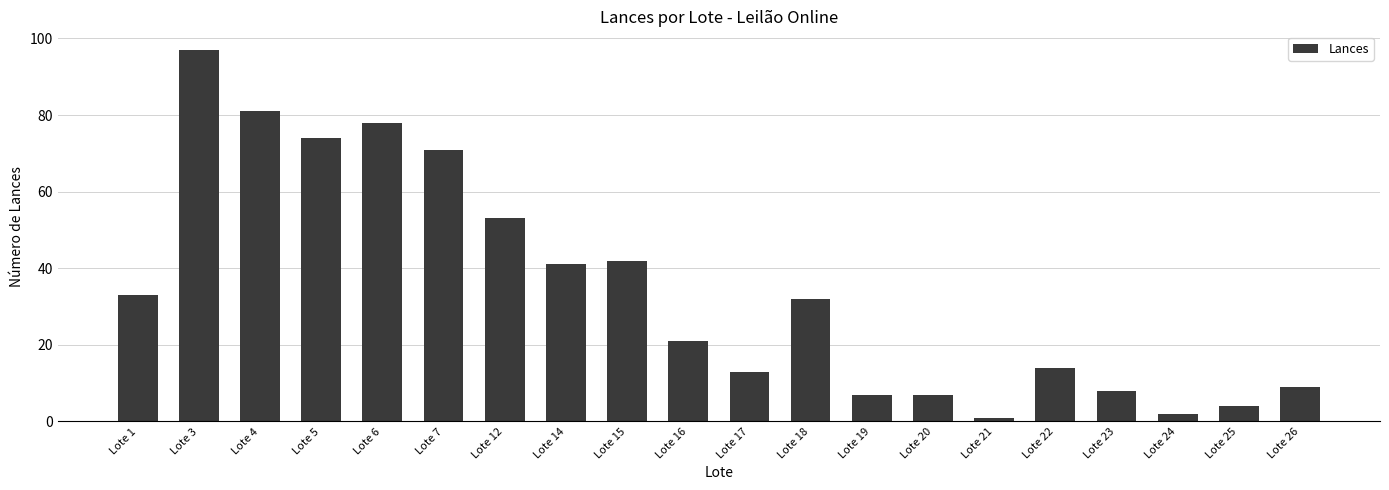

Which category has the highest value across all series?

Lote 3